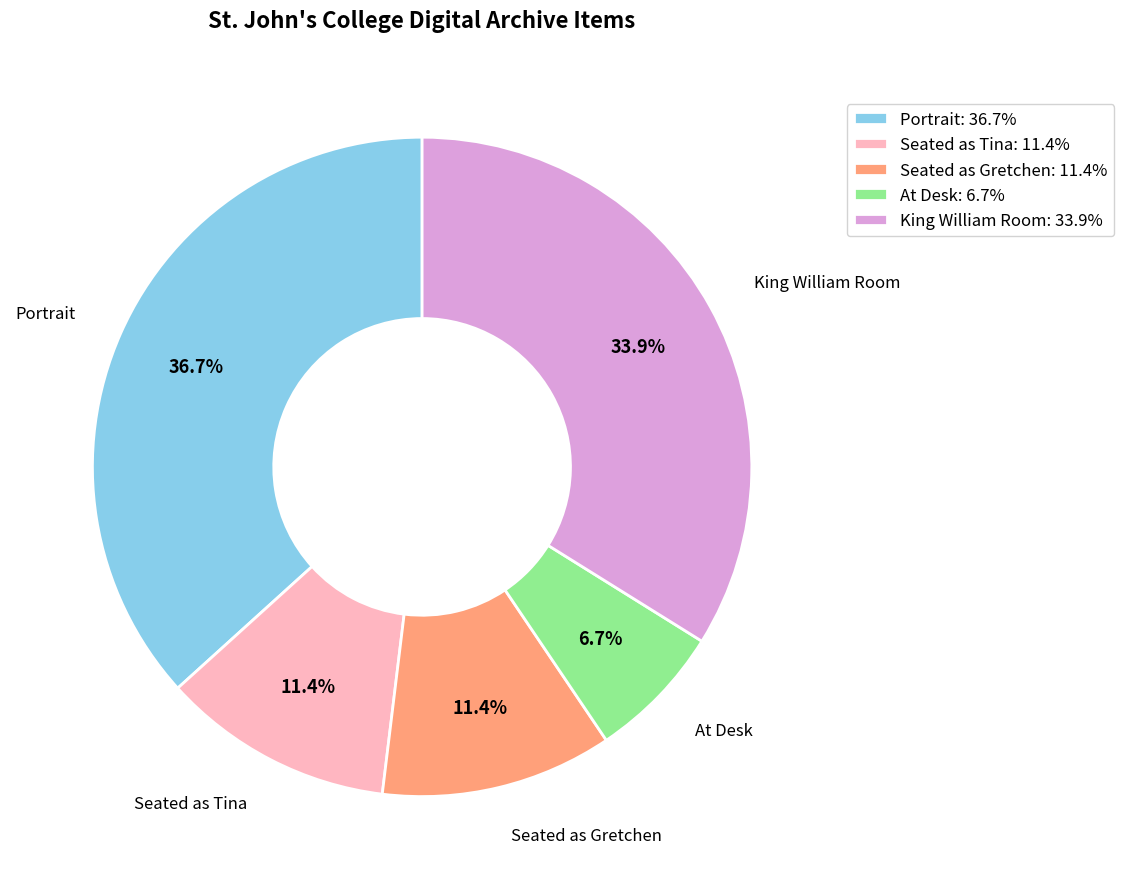

Which slice is the largest?

Portrait: 36.7%